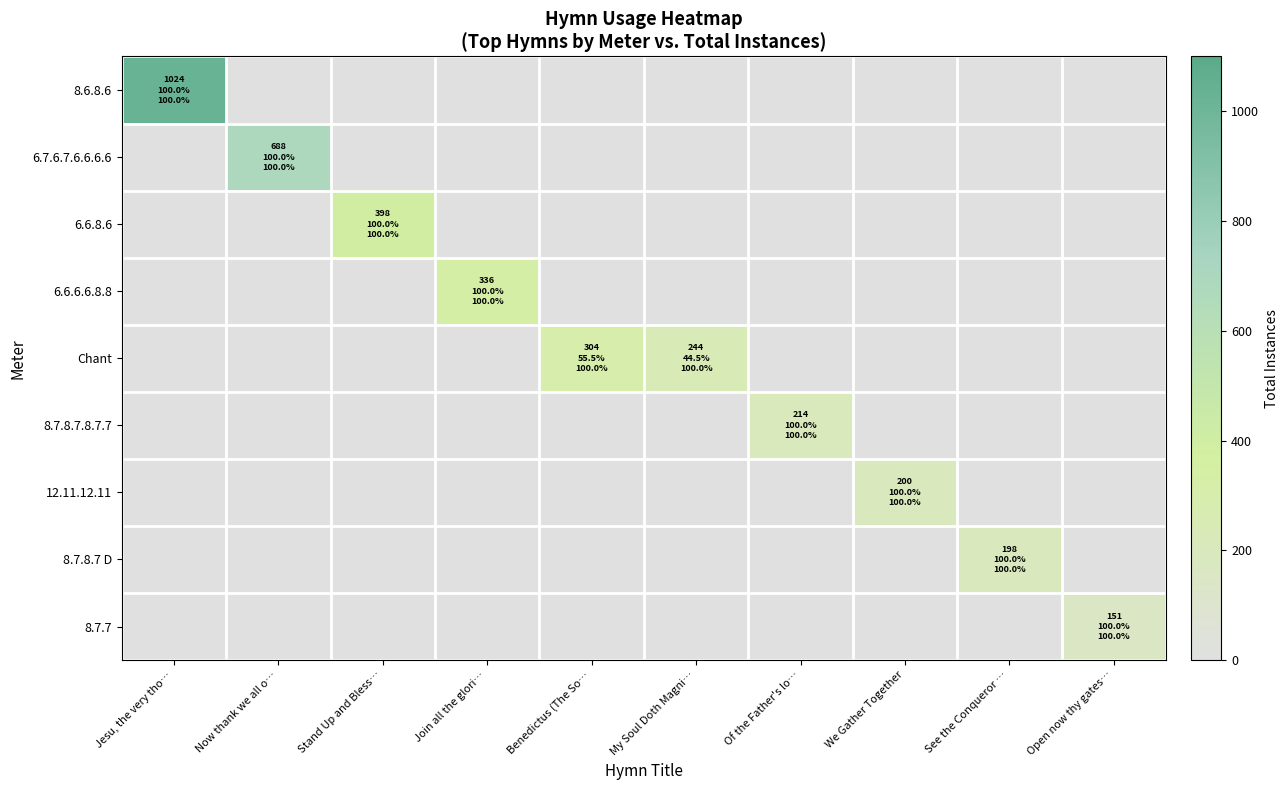

Between Now thank we all o… and See the Conqueror …, which is larger?

Now thank we all o…